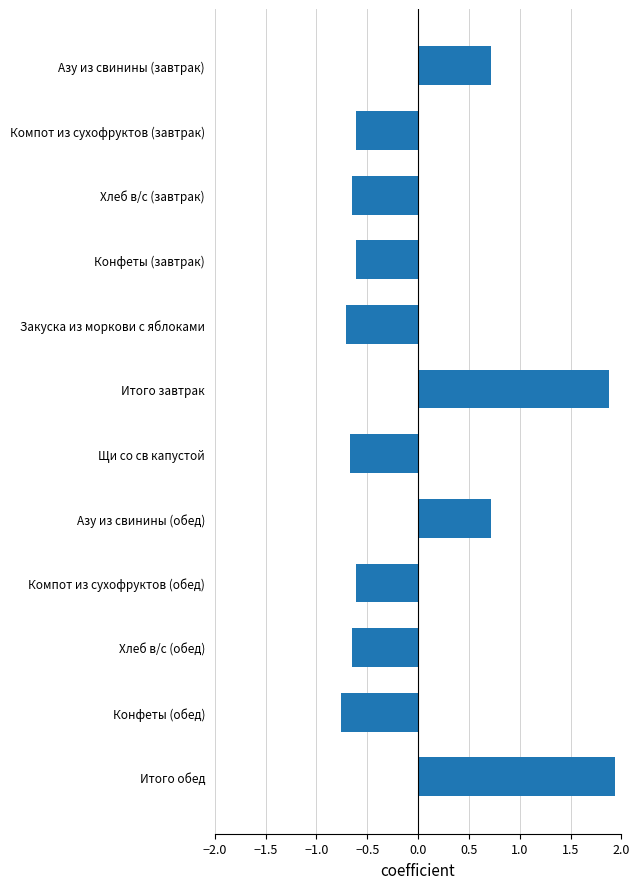

What is the label of the 6th bar from the bottom?

Щи со св капустой